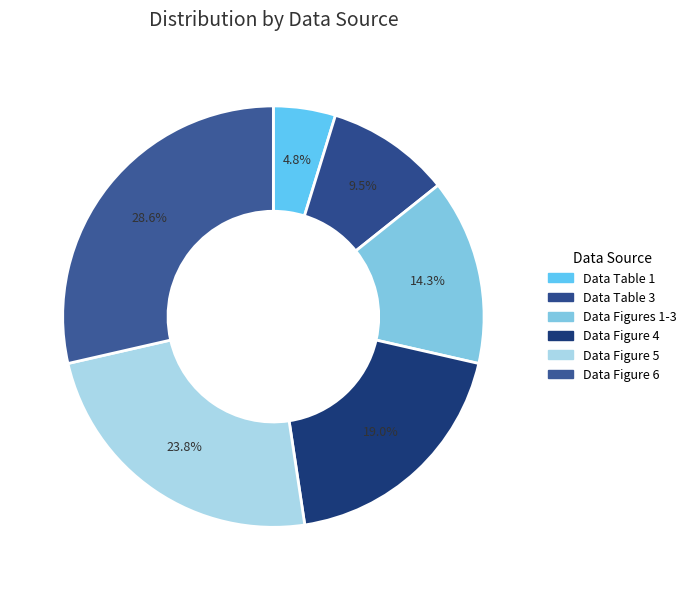

Rank the categories by value from highest to lowest.

Data Figure 6, Data Figure 5, Data Figure 4, Data Figures 1-3, Data Table 3, Data Table 1